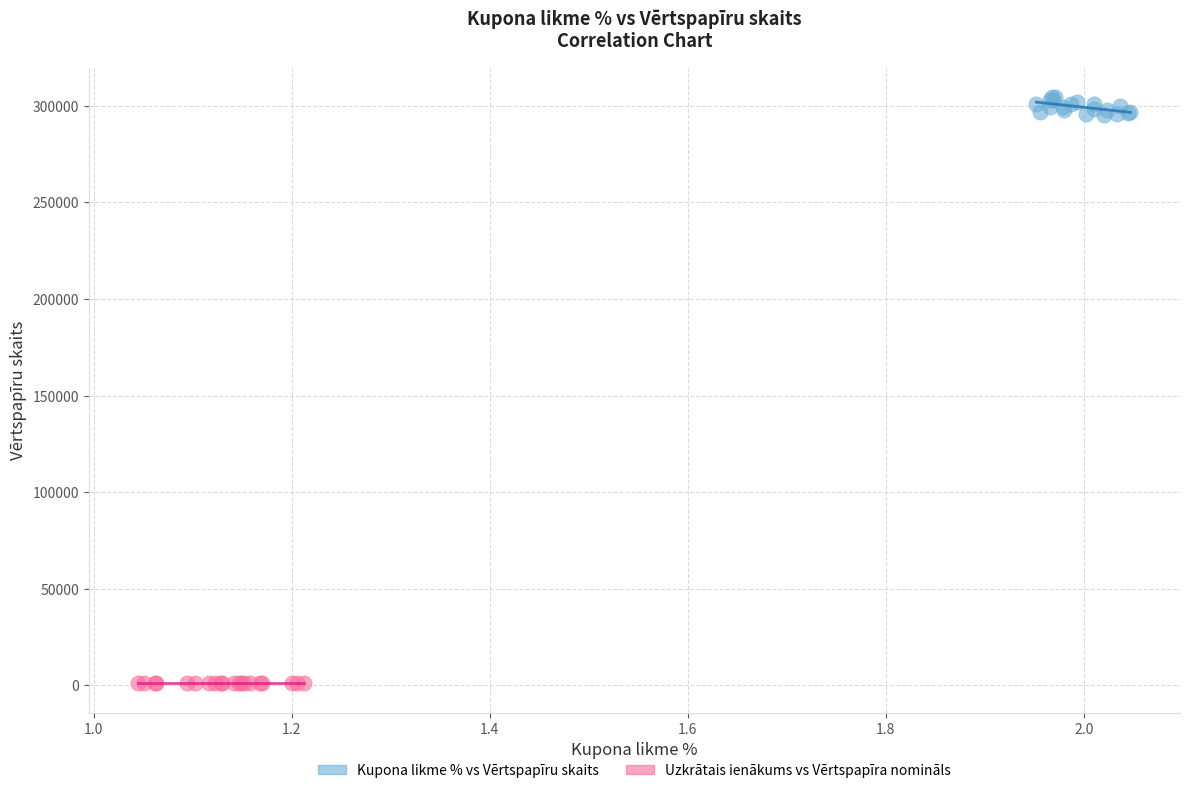

Which series reaches the maximum Y coordinate?

Kupona likme % vs Vērtspapīru skaits